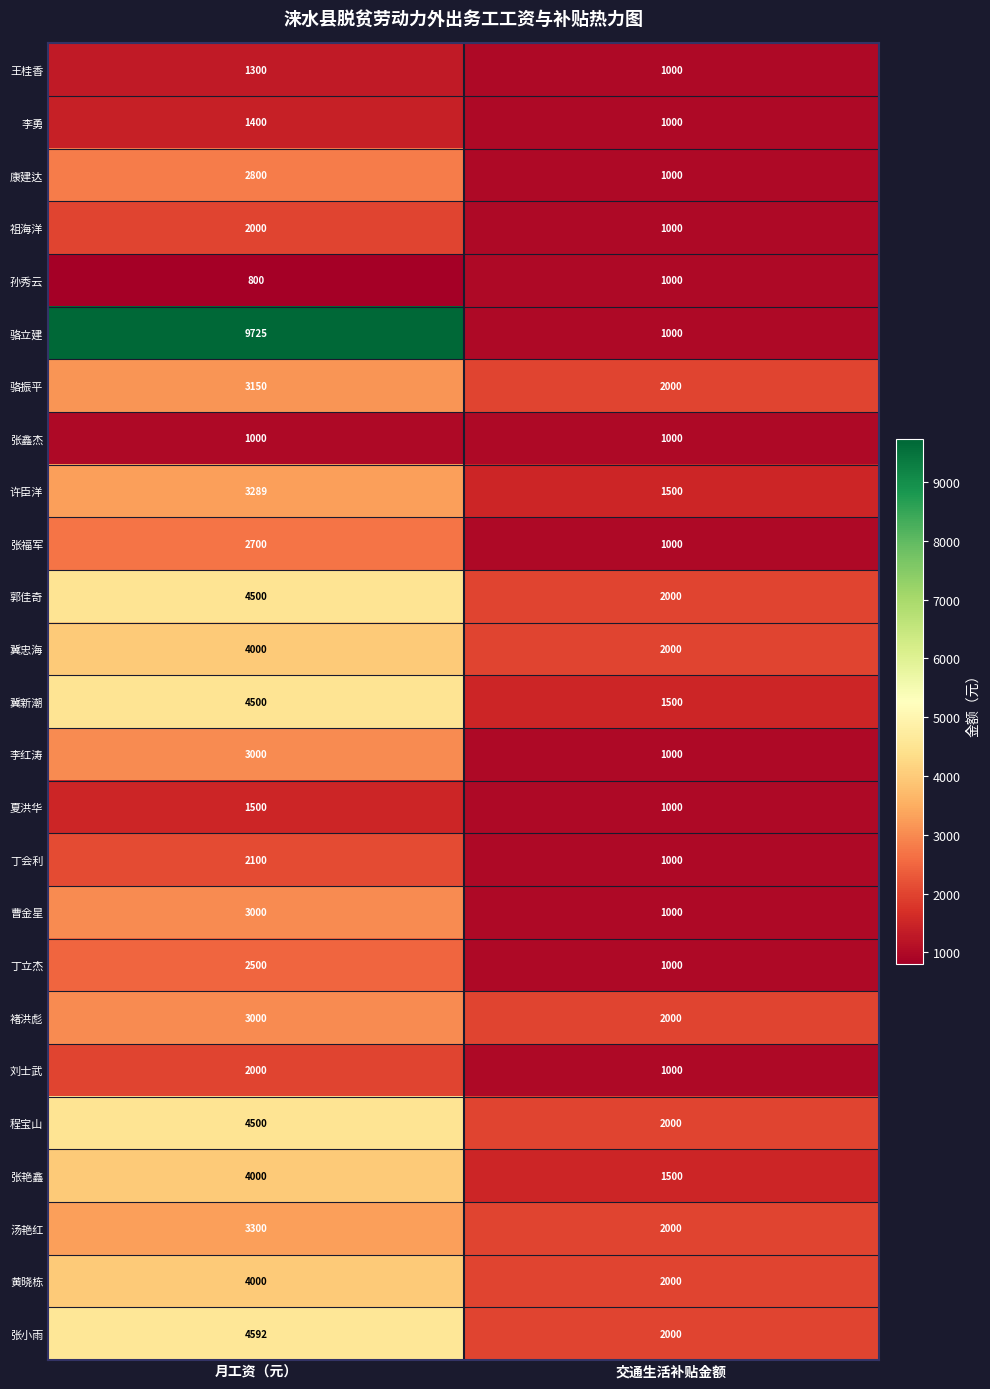

What is the smallest value displayed?

800